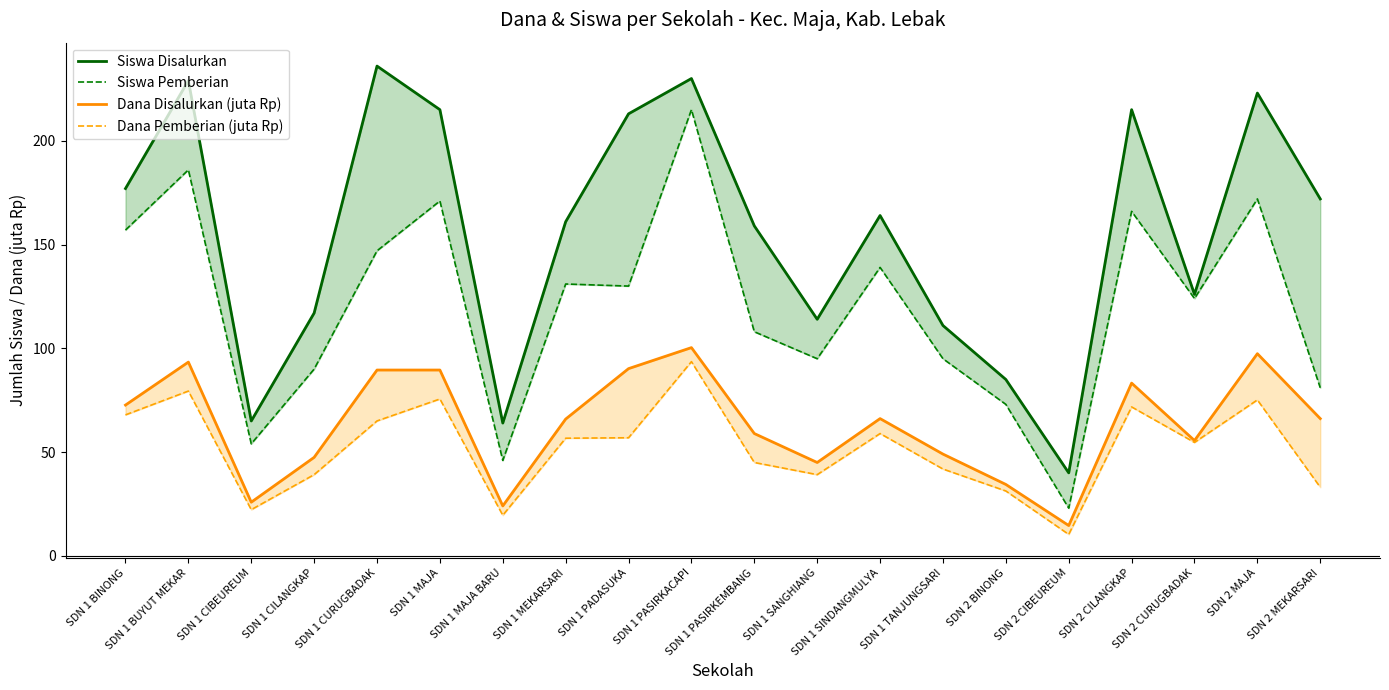

Where does the Dana Pemberian (juta Rp) series first go above 56?

SDN 1 BINONG